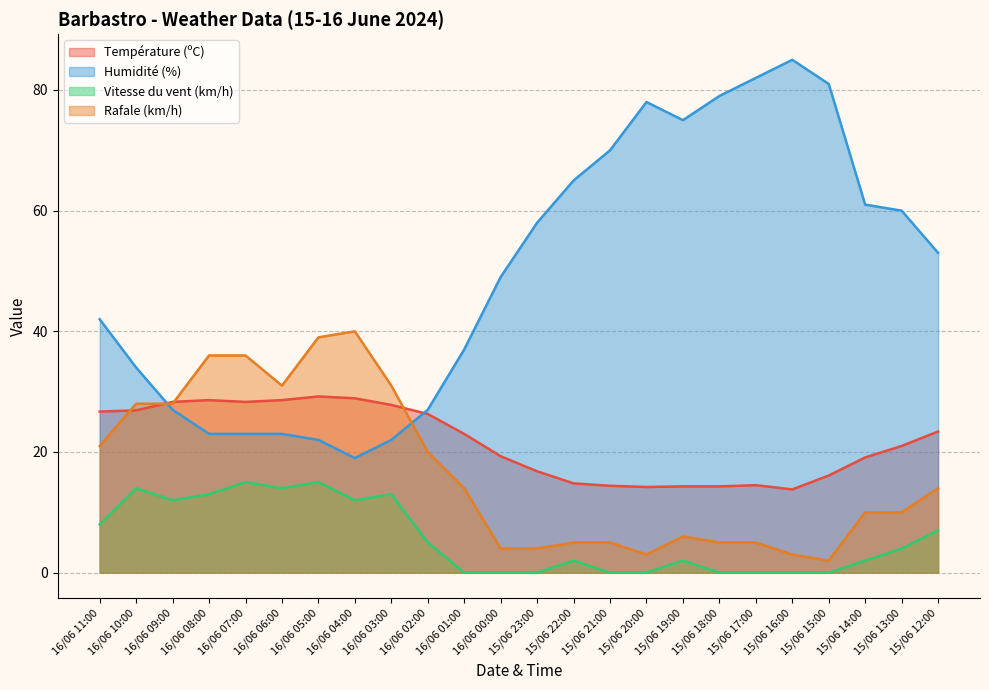

True or false: Vitesse du vent (km/h) and Rafale (km/h) intersect in this chart.

False